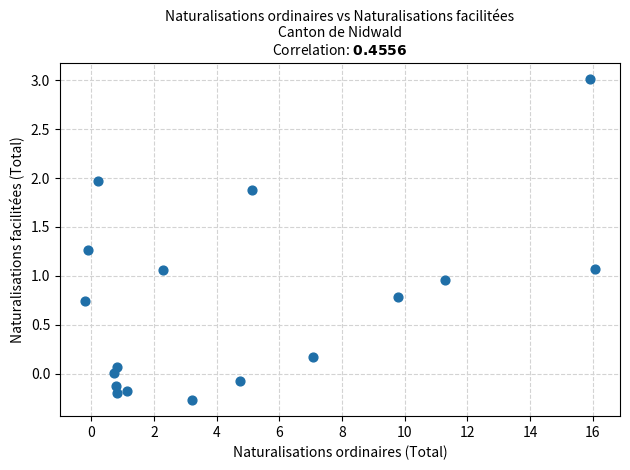

What is the range of X values (max minus min)?

16.2